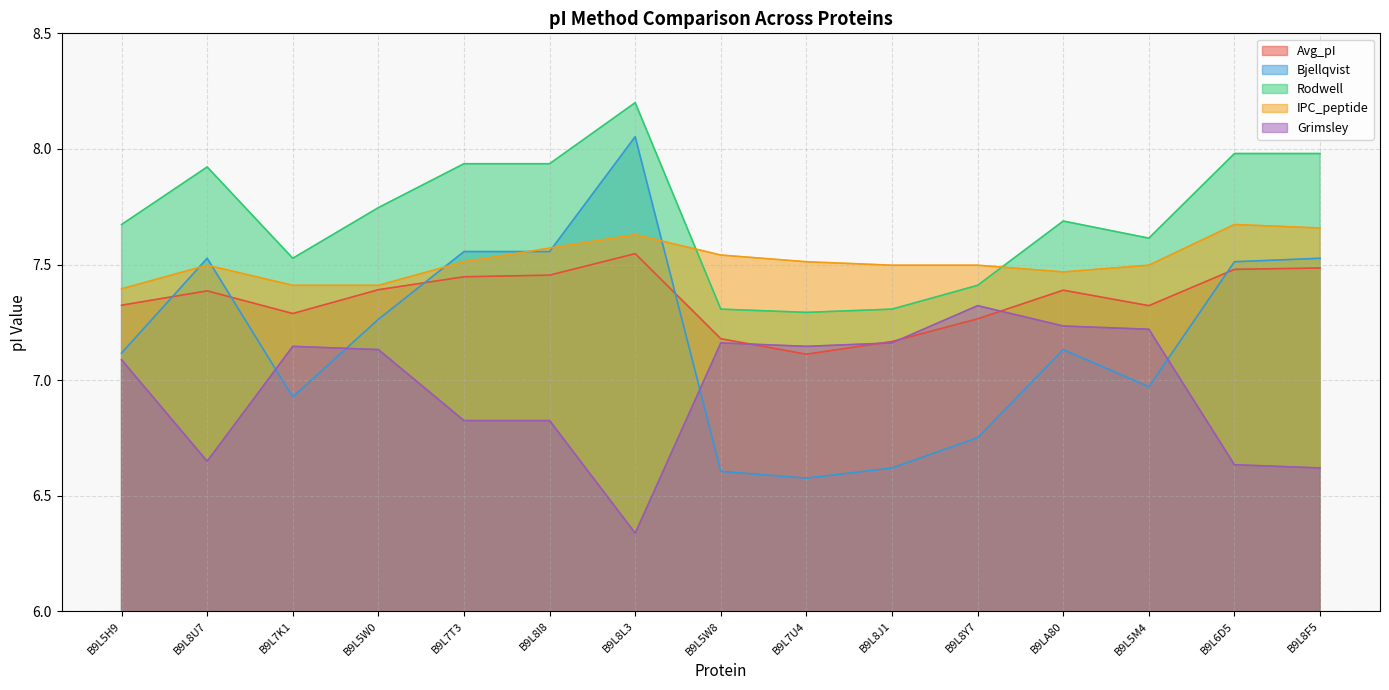

What is the difference between the highest and lowest values at B9LA80?

0.6